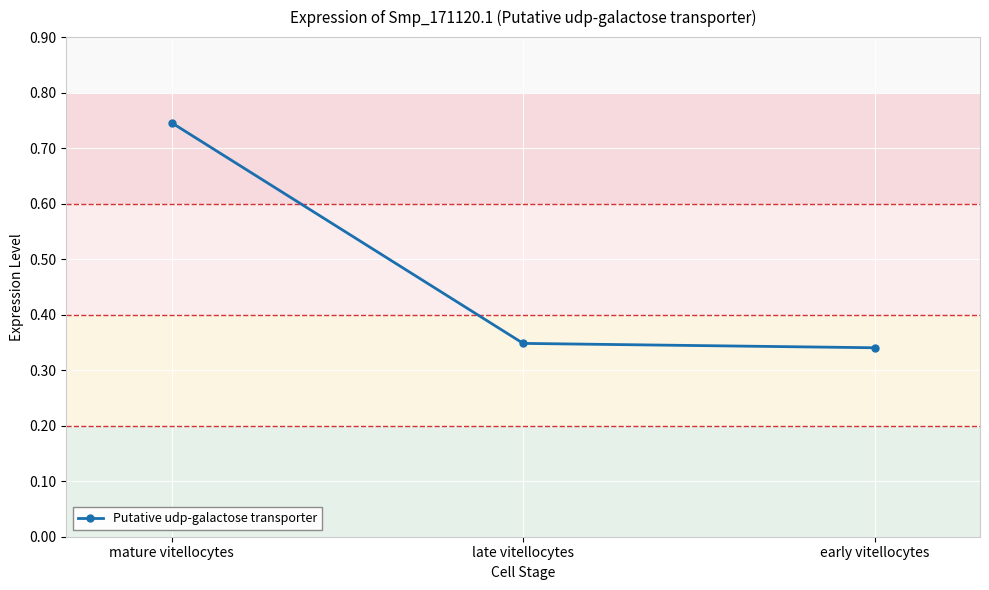

Is it true that the value at late vitellocytes is 0.5?

False